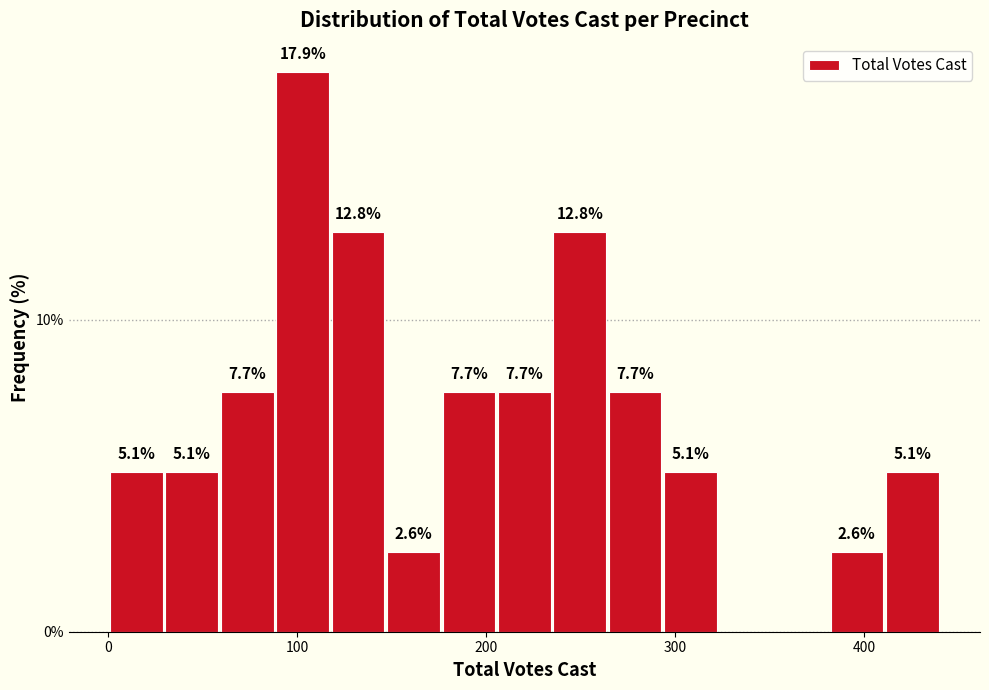

Around what value on the x-axis is the tallest bar? Give the approximate position of its centre, as read against the axis.

100